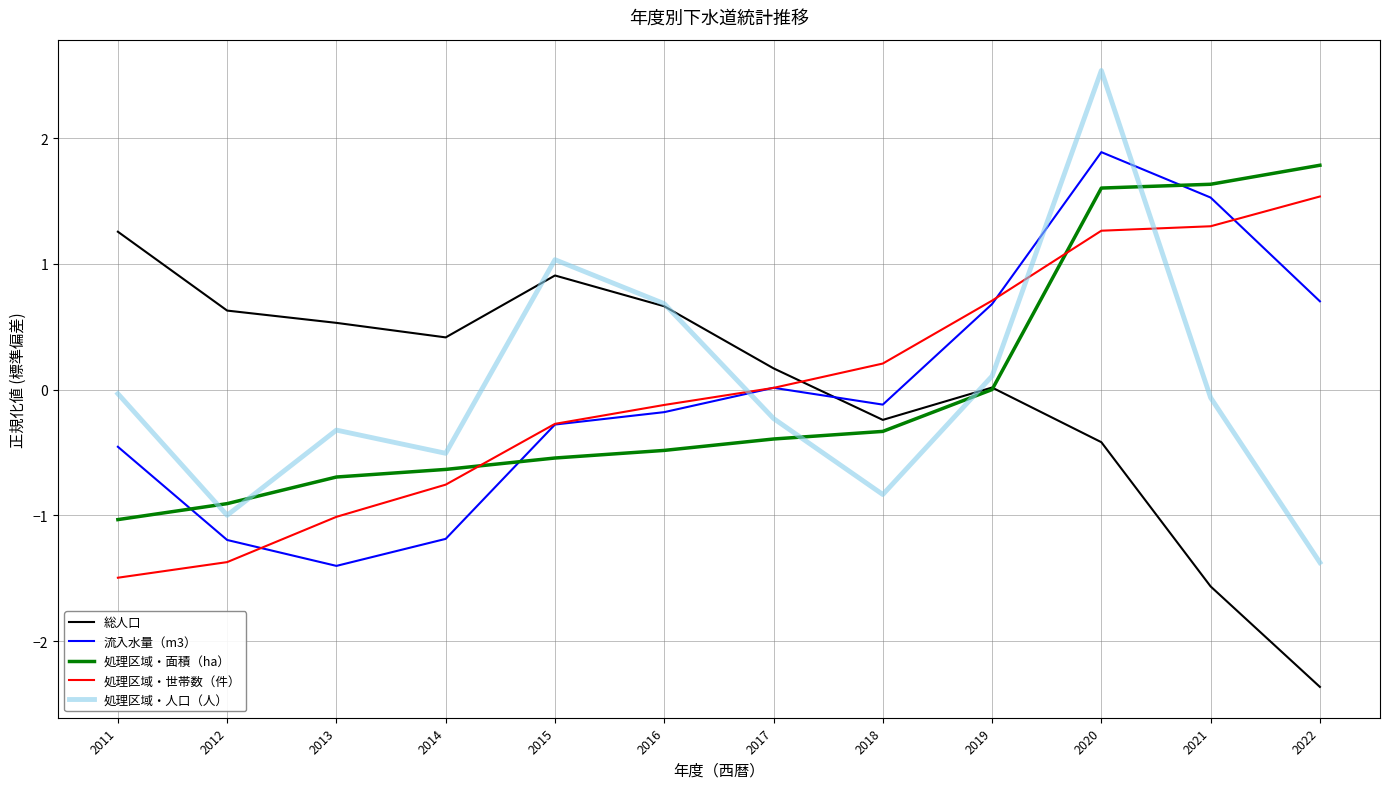

How many times do 総人口 and 処理区域・人口（人） cross each other?

3